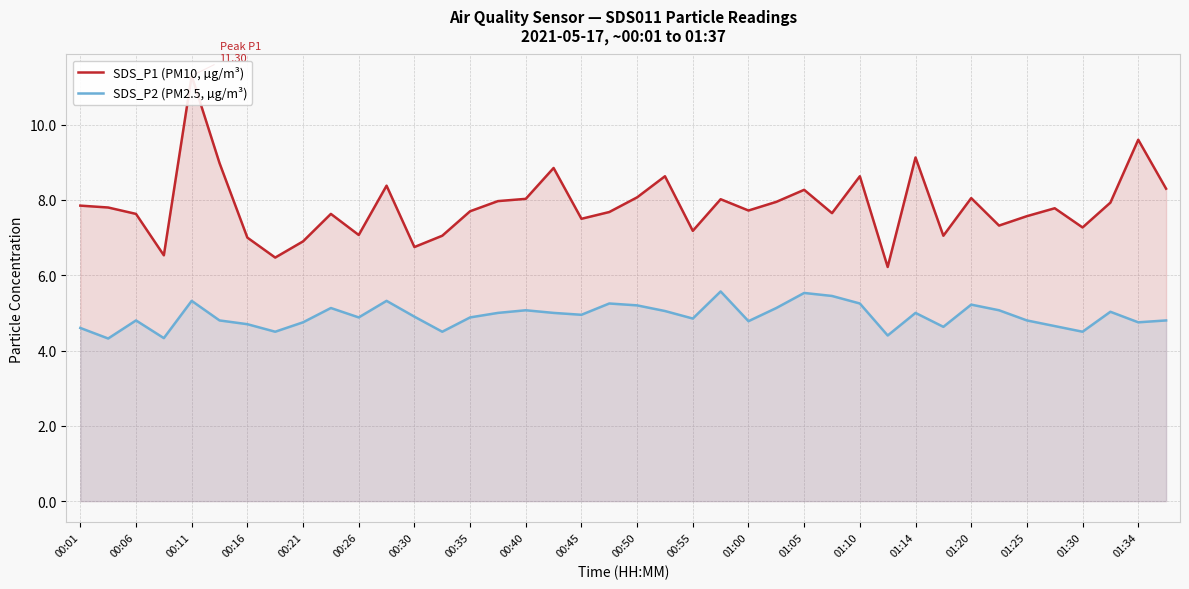

Rank the series by their average value, from highest to lowest.

SDS_P1 (PM10, µg/m³), SDS_P2 (PM2.5, µg/m³)